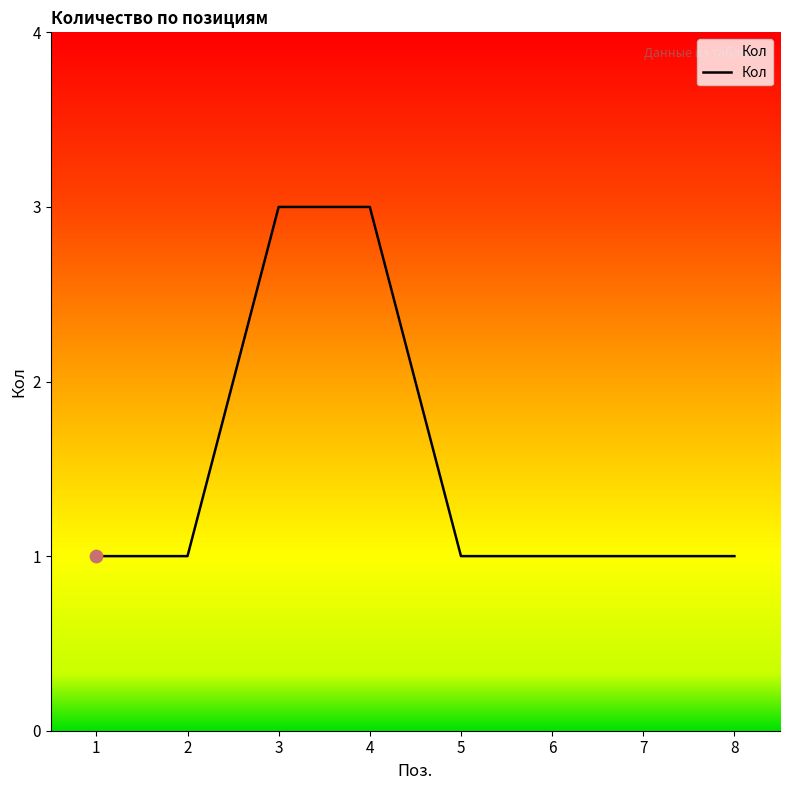

Approximately how many times larger is the value at 2 compared to 5?

1.0